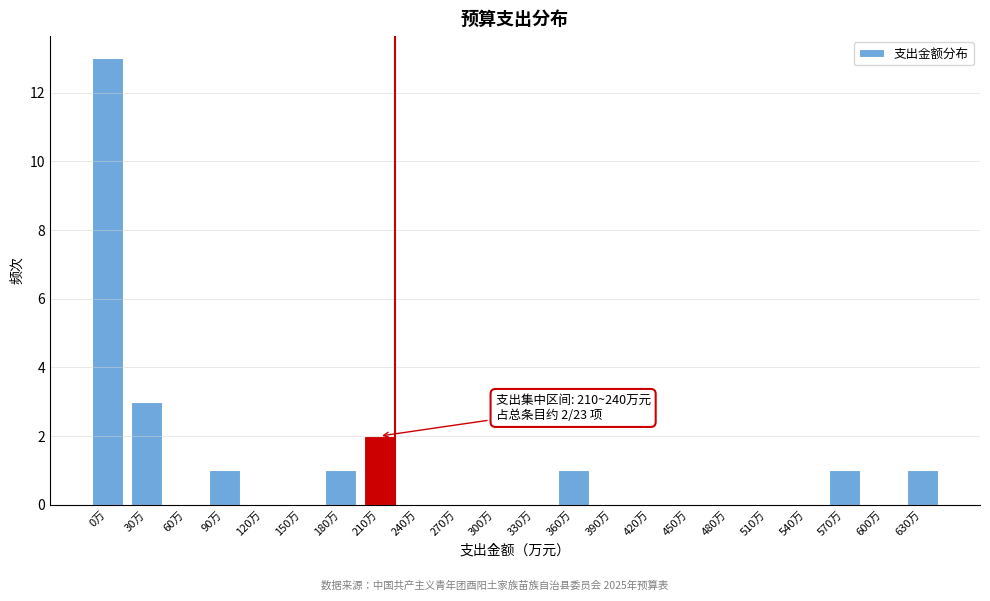

Reading right to left, extract all data points from this chart.

630万=1	600万=0	570万=1	540万=0	510万=0	480万=0	450万=0	420万=0	390万=0	360万=1	330万=0	300万=0	270万=0	240万=0	210万=2	180万=1	150万=0	120万=0	90万=1	60万=0	30万=3	0万=13